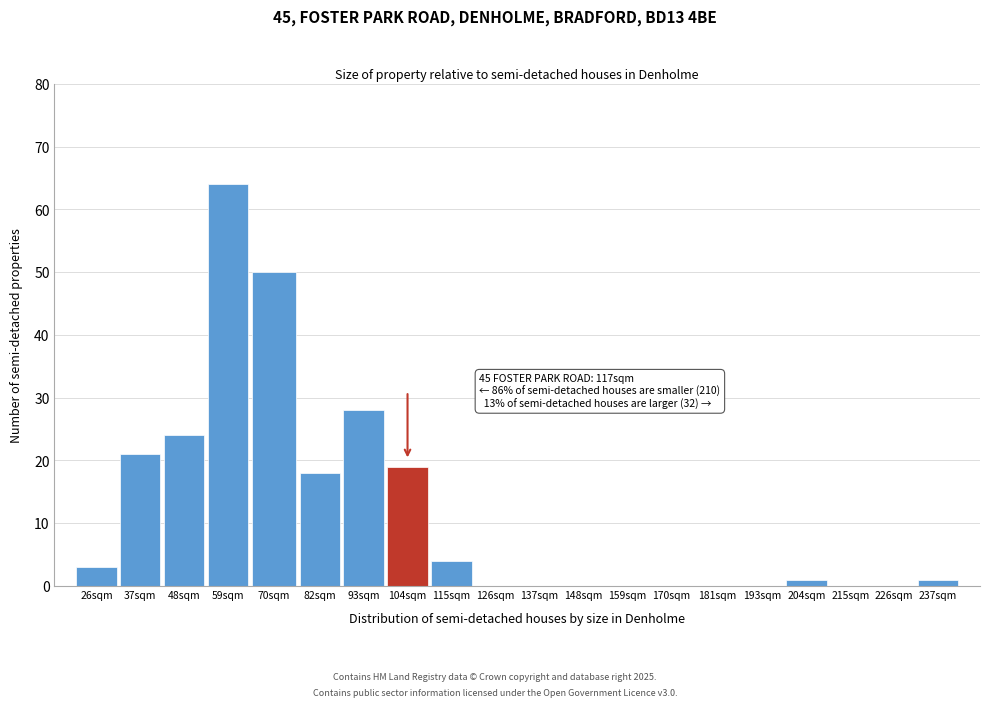

Reading right to left, transcribe all the data shown in this chart.

237sqm=1	226sqm=0	215sqm=0	204sqm=1	193sqm=0	181sqm=0	170sqm=0	159sqm=0	148sqm=0	137sqm=0	126sqm=0	115sqm=4	104sqm=19	93sqm=28	82sqm=18	70sqm=50	59sqm=64	48sqm=24	37sqm=21	26sqm=3